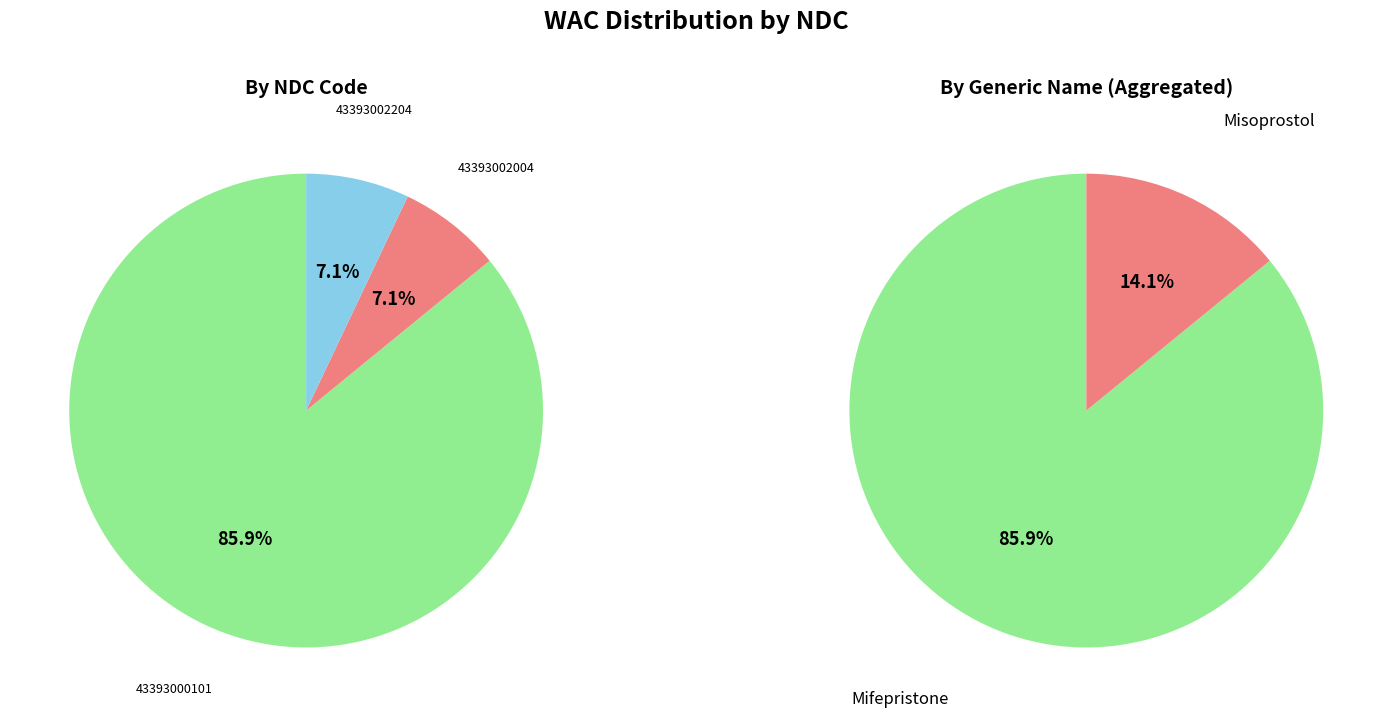

Which slice represents more than half of the pie?

43393000101